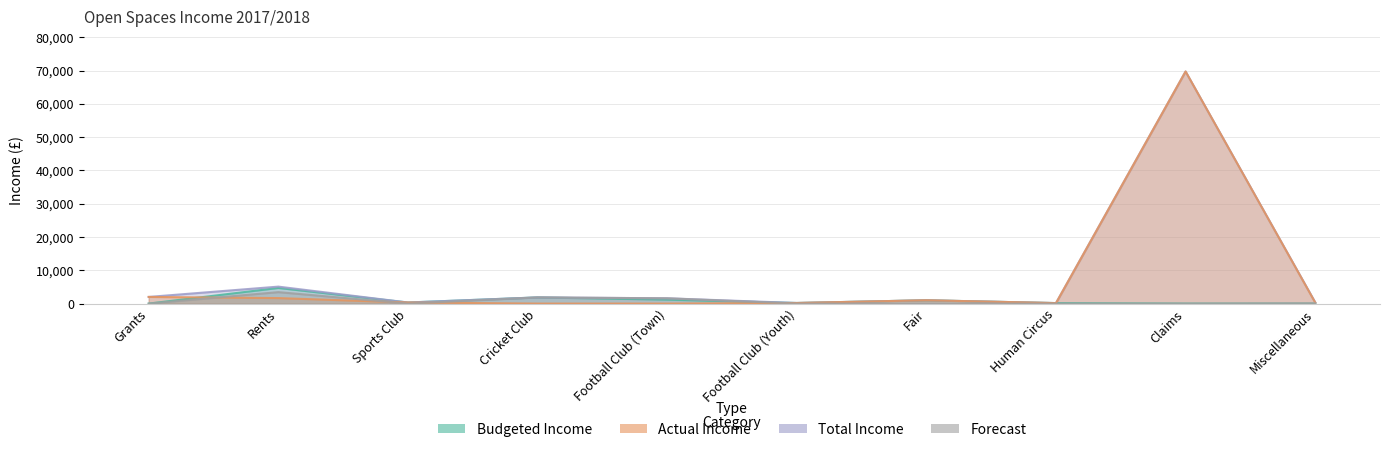

At which category does Actual Income reach its first local peak?

Fair